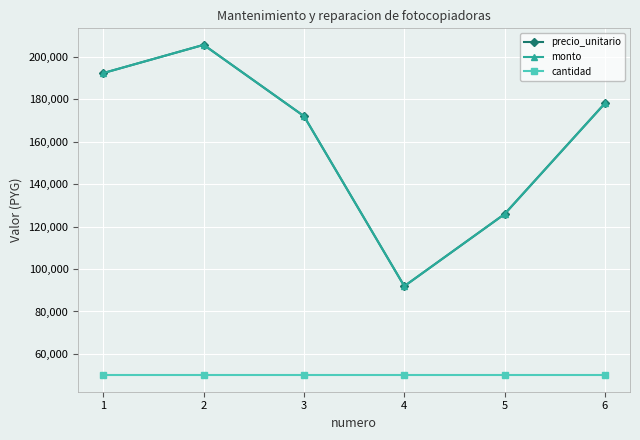

True or false: cantidad and precio_unitario cross at least once.

False